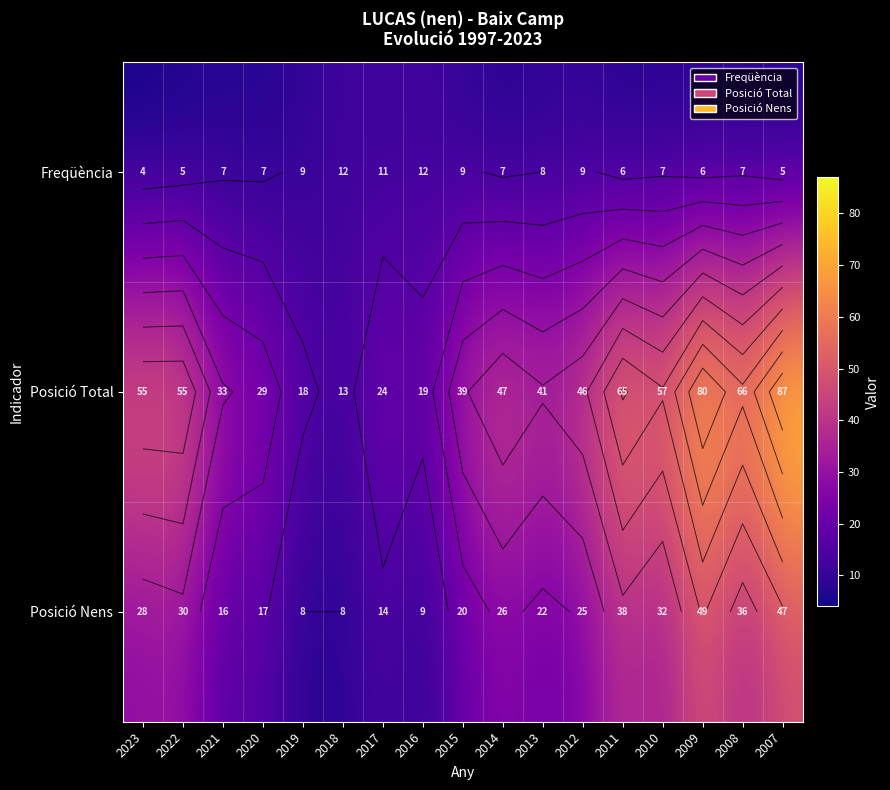

Which series has the largest total across all categories?

Posició Total